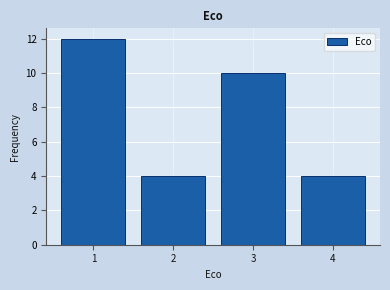

Over which range of the x-axis is the bar tallest?

0.5 to 1.5